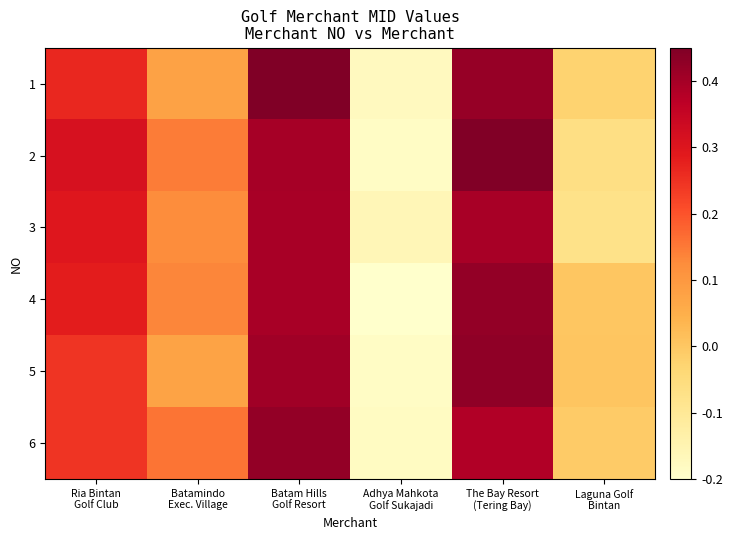

Between Adhya Mahkota
Golf Sukajadi and Batam Hills
Golf Resort, which is larger?

Batam Hills
Golf Resort